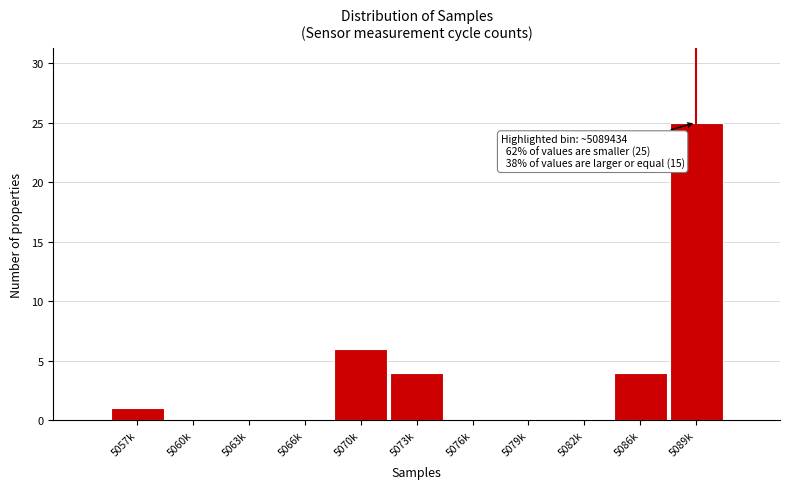

Reading left to right, list all the values displayed in this chart.

5057k=1	5060k=0	5063k=0	5066k=0	5070k=6	5073k=4	5076k=0	5079k=0	5082k=0	5086k=4	5089k=25